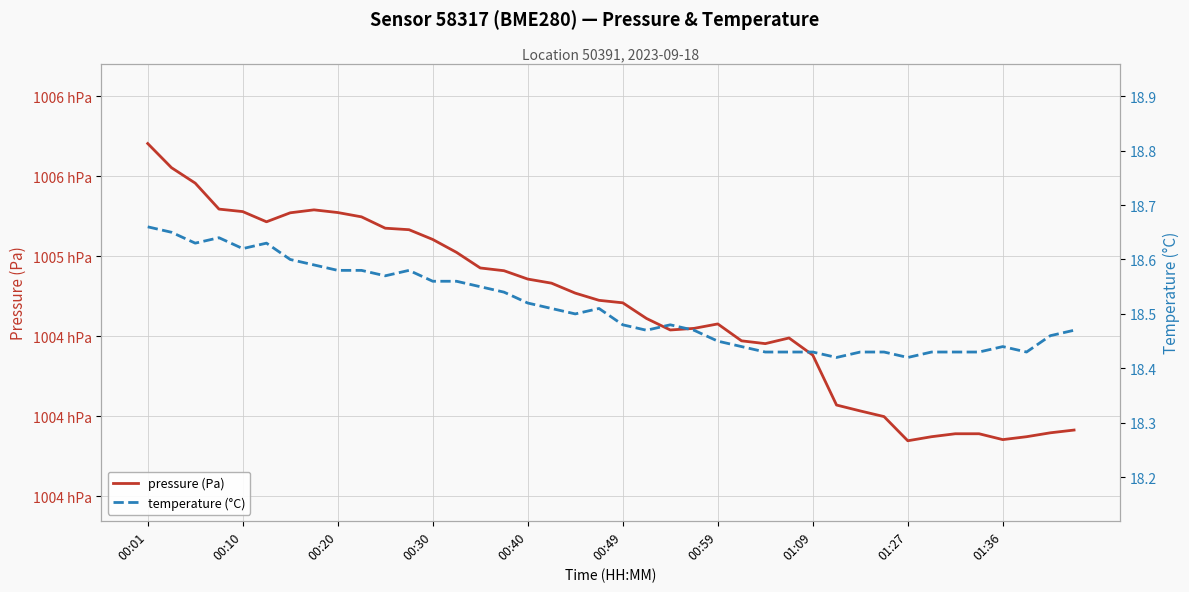

Between 00:10 and 29, which series saw the biggest shift?

pressure (Pa)